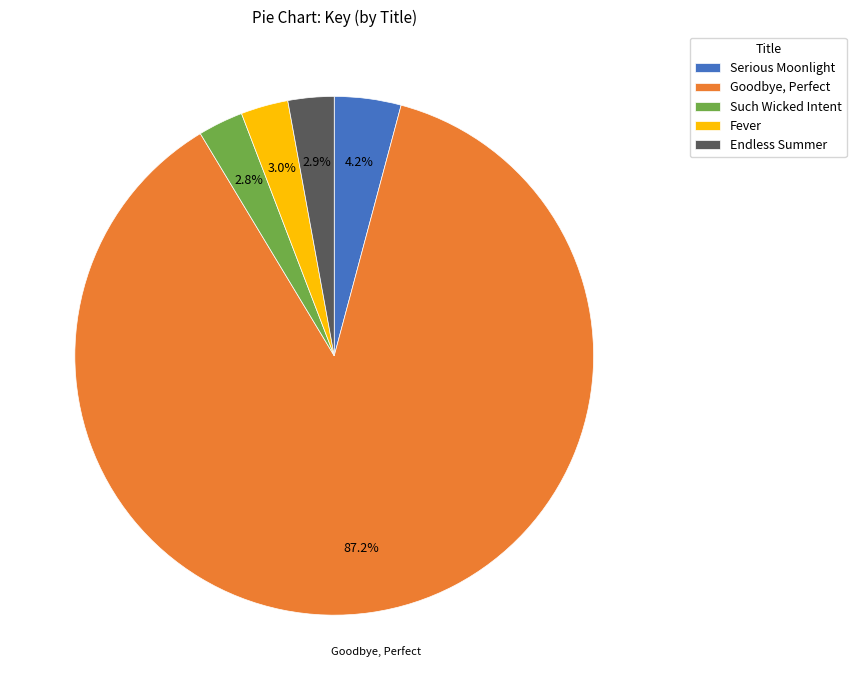

What is the largest slice in the pie chart?

Goodbye, Perfect